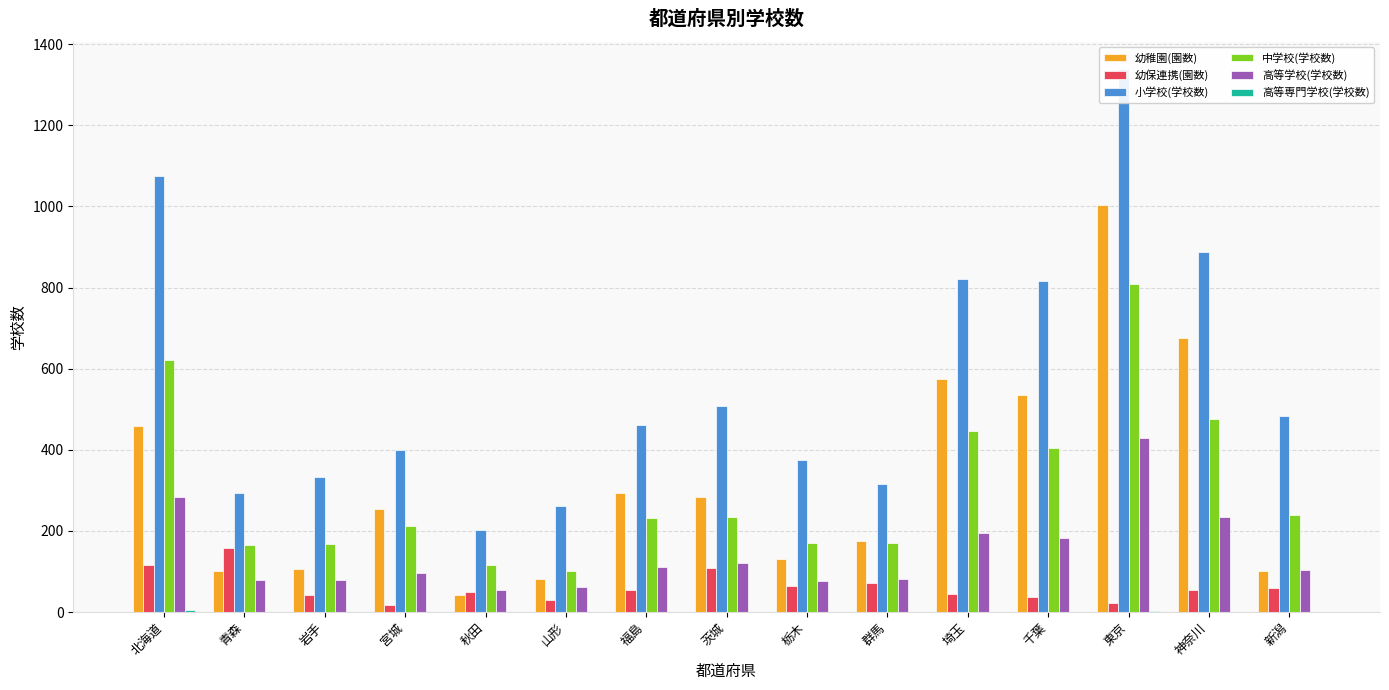

How many distinct data groups are displayed?

6